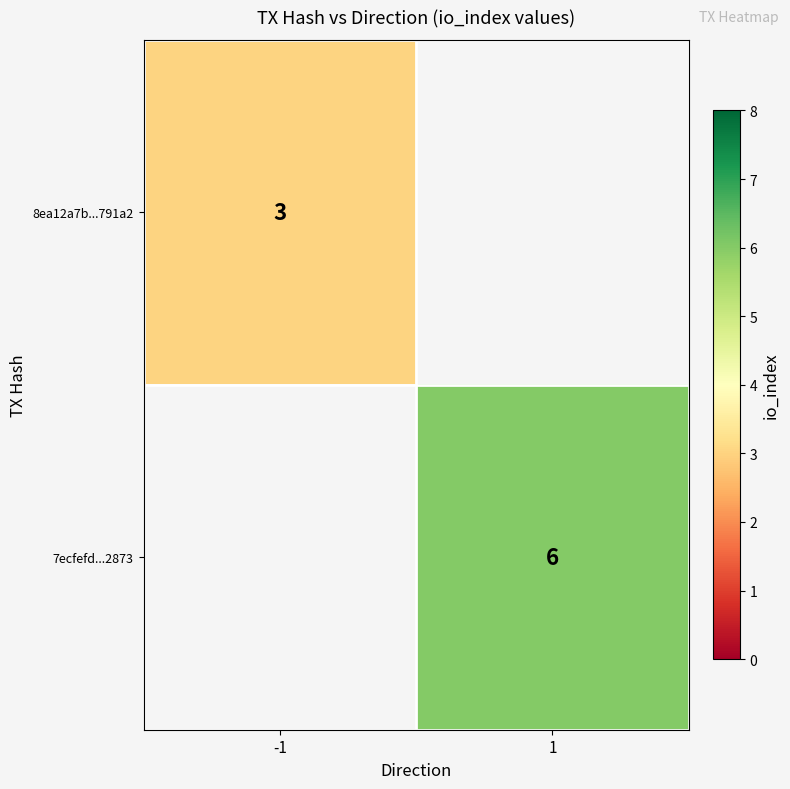

The value of 7ecfefd...2873 at 1 is 9.1. True or false?

False